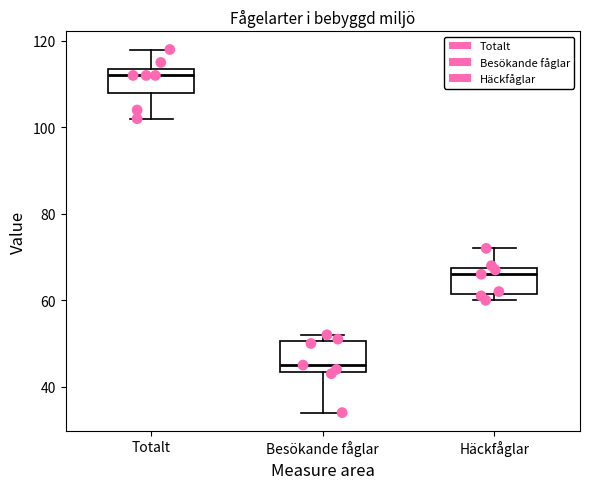

Where is the lower edge of the box for Besökande fåglar on the y-axis? The values are not printed on the chart, so give them approximately, as read against the axis.

44